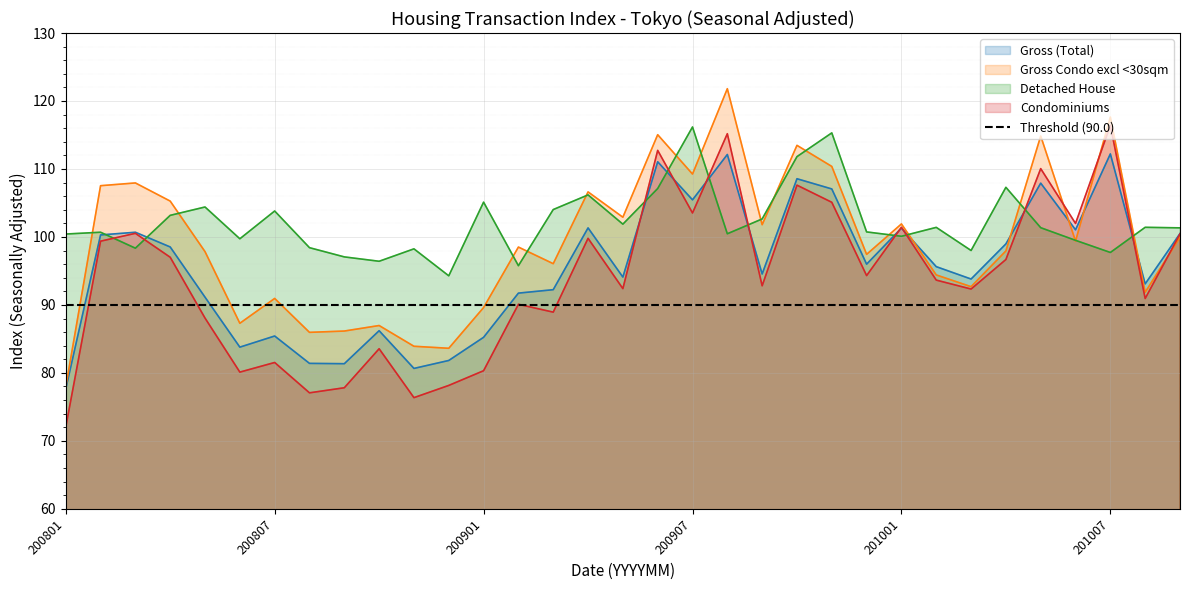

Where does the Gross (Total) series first go above 95?

200802